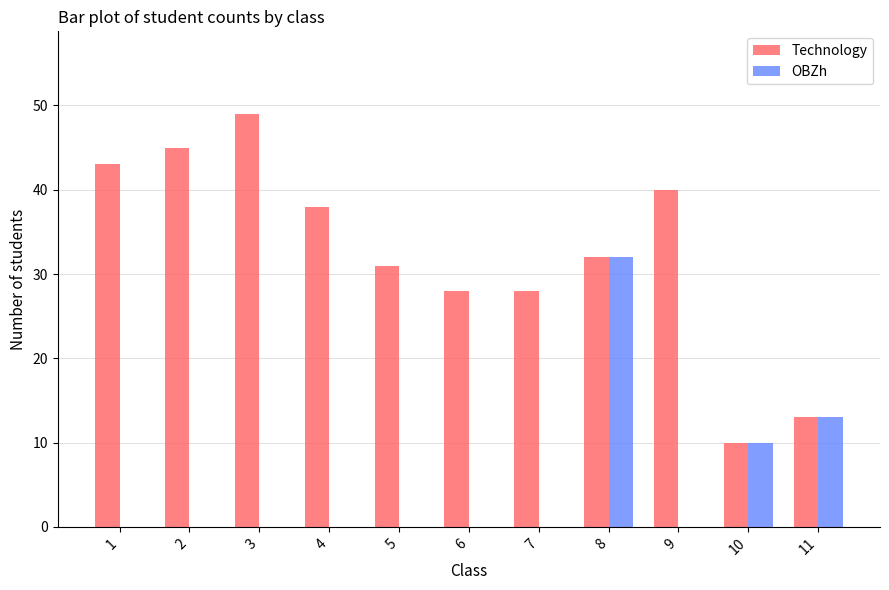

Reading left to right, what are all the values shown in this chart?

Technology: 1=43	2=45	3=49	4=38	5=31	6=28	7=28	8=32	9=40	10=10	11=13
OBZh: 1=0	2=0	3=0	4=0	5=0	6=0	7=0	8=32	9=0	10=10	11=13